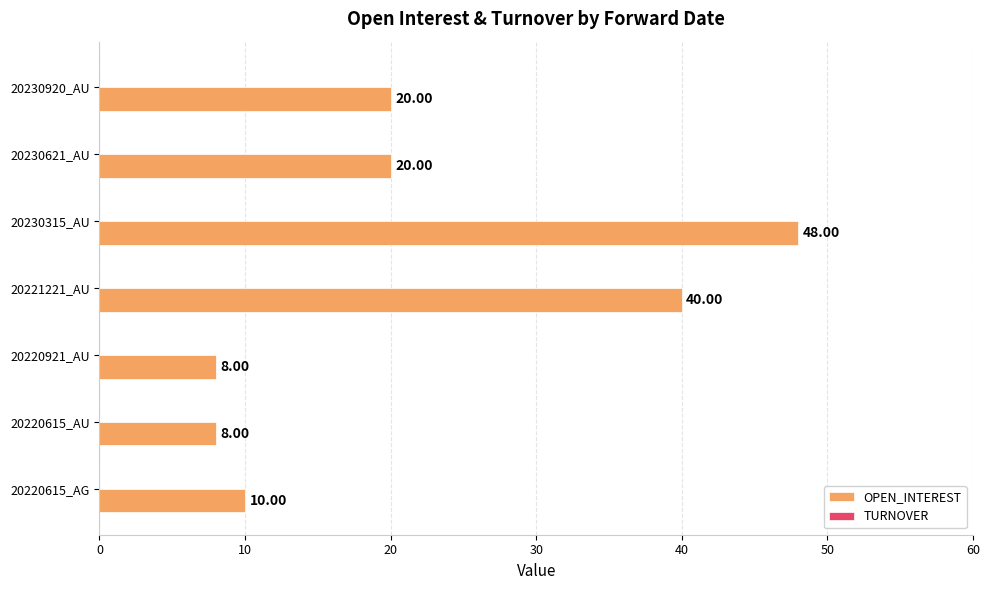

What is the sum of the values at 20230920_AU and 20221221_AU?

60